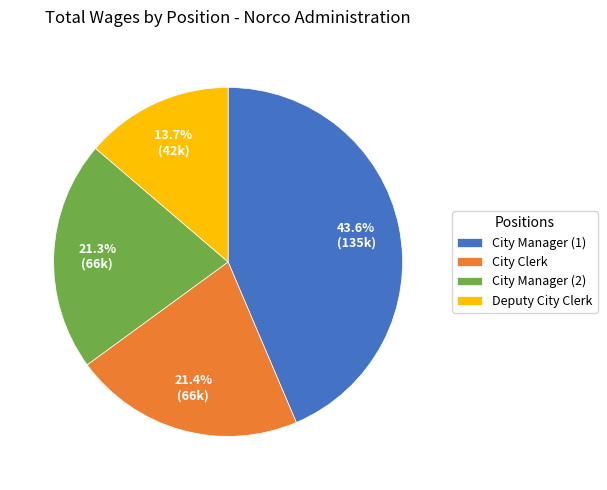

What is the smallest slice in the pie chart?

Deputy City Clerk